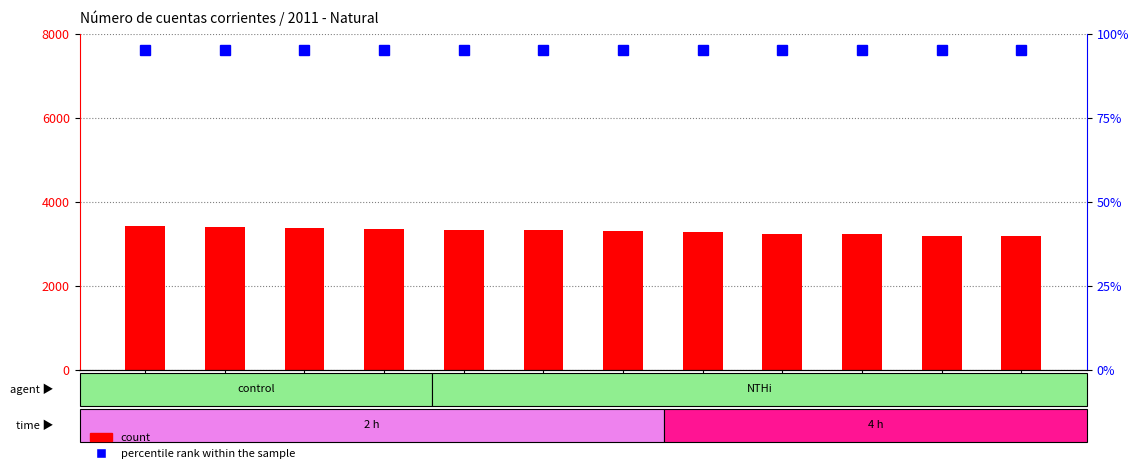

What is the difference between the maximum and minimum values in the count series?

239